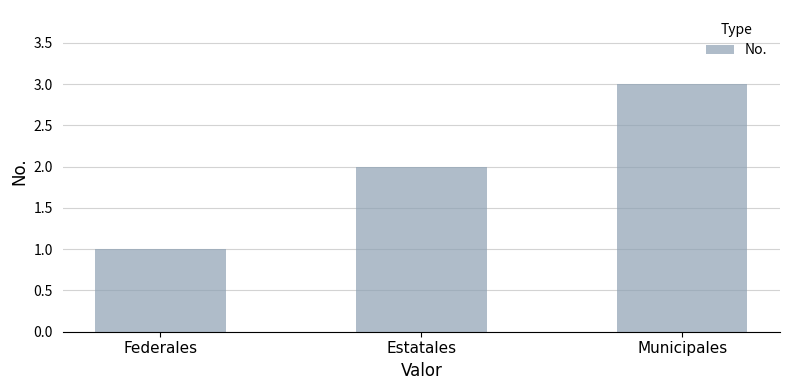

What is the ratio of the value at Estatales to the value at Municipales?

0.7